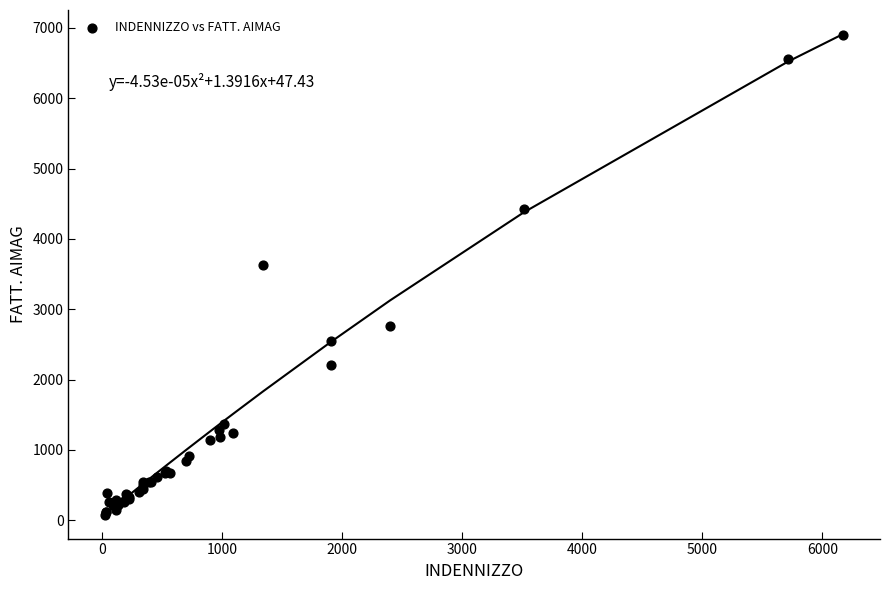

What Y value in the scatter plot is closest to 3487?

3635.2